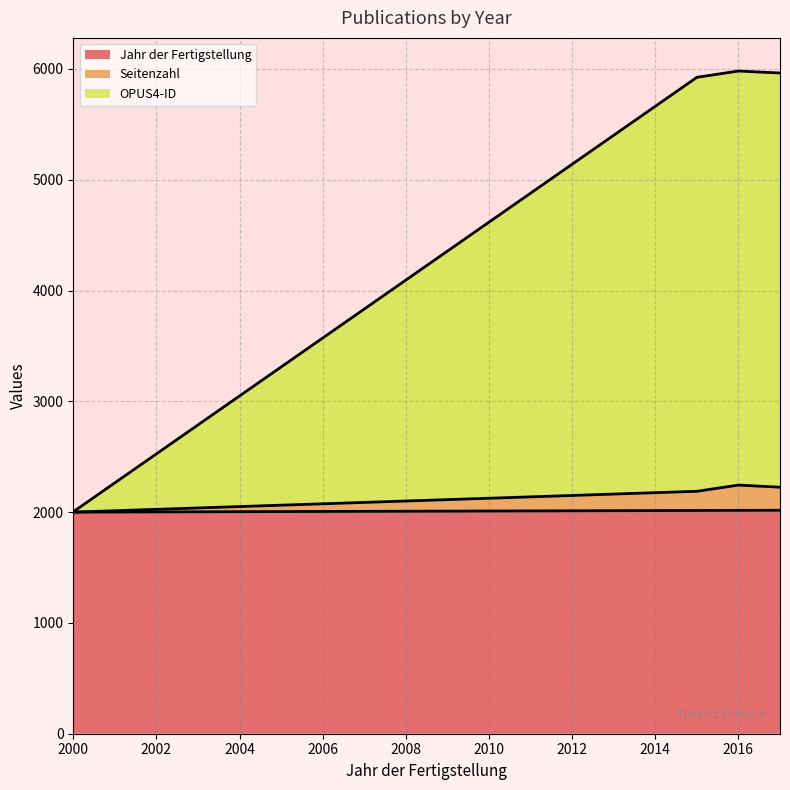

True or false: Jahr der Fertigstellung (line) and Seitenzahl (line) cross at least once.

False